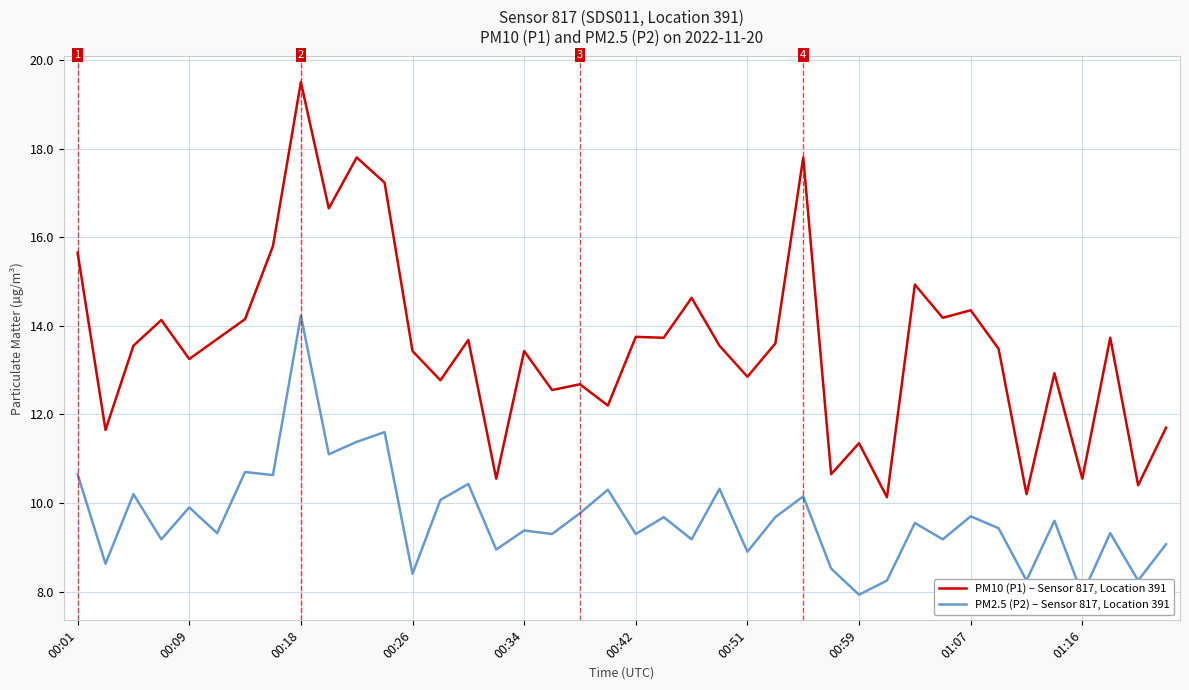

In PM10 (P1) – Sensor 817, Location 391, how many points are higher than both neighbors (excluding endpoints)?

14